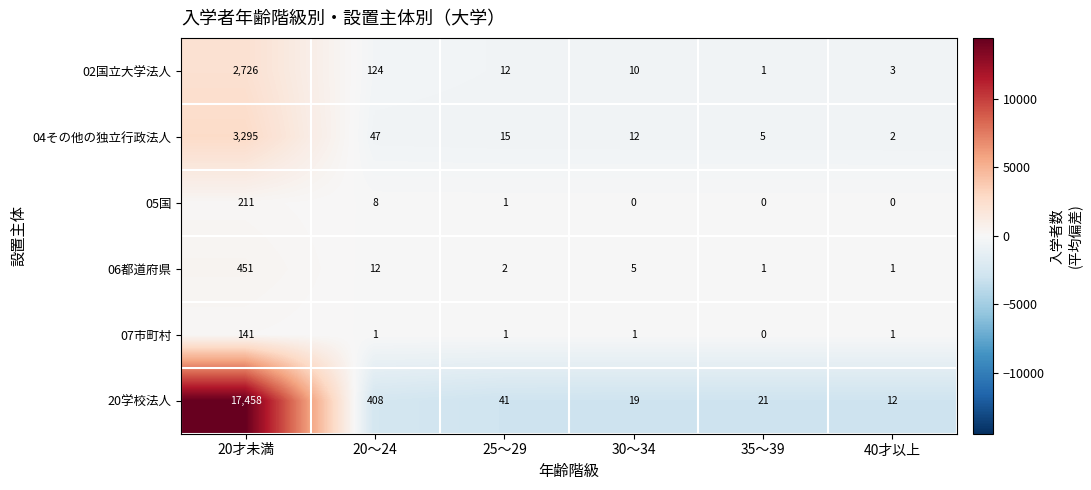

Which series changed the most between 25～29 and 35～39?

20学校法人